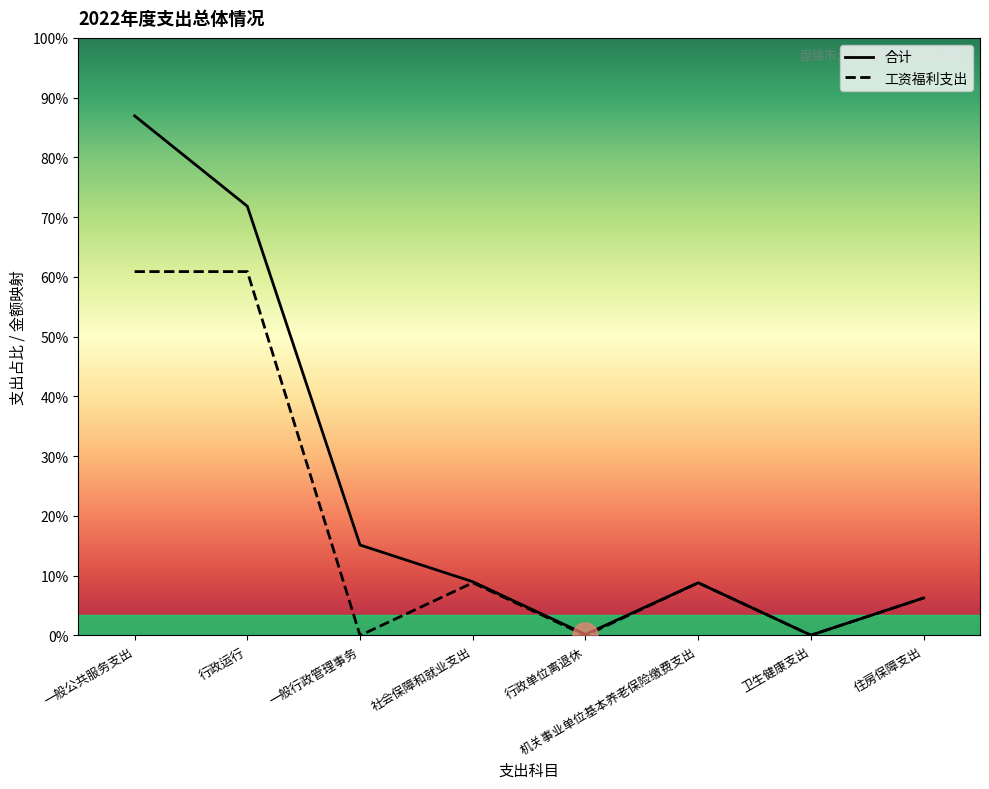

Does the chart have visible grid lines?

No